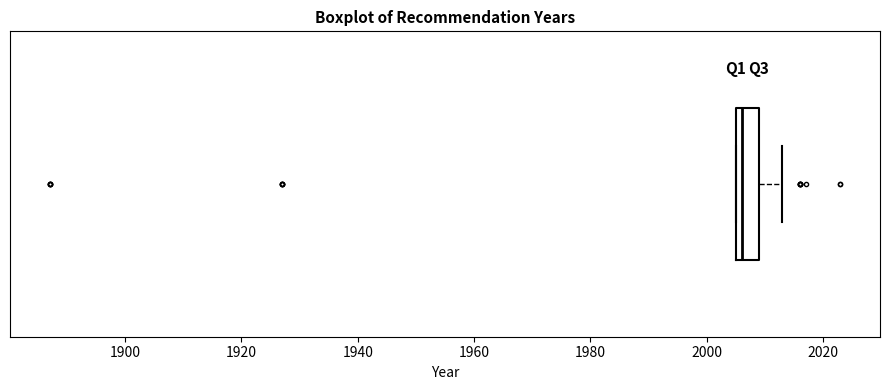

Read this box plot against the x-axis: the position of the median line, the range covered by the box, and the ends of both whiskers. The values are not printed on the chart, so give them approximately, as read against the axis.

median 2006 (just right of the box's left edge), box 2006 to 2010, whiskers 2006 to 2014